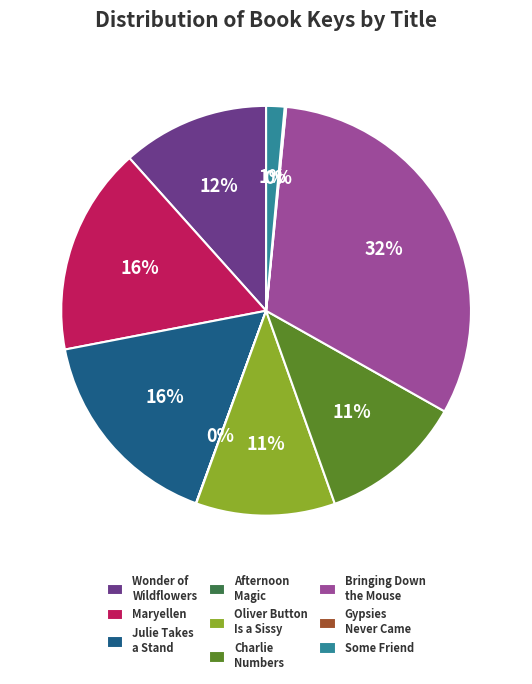

Is there any slice that represents more than half of the pie?

No